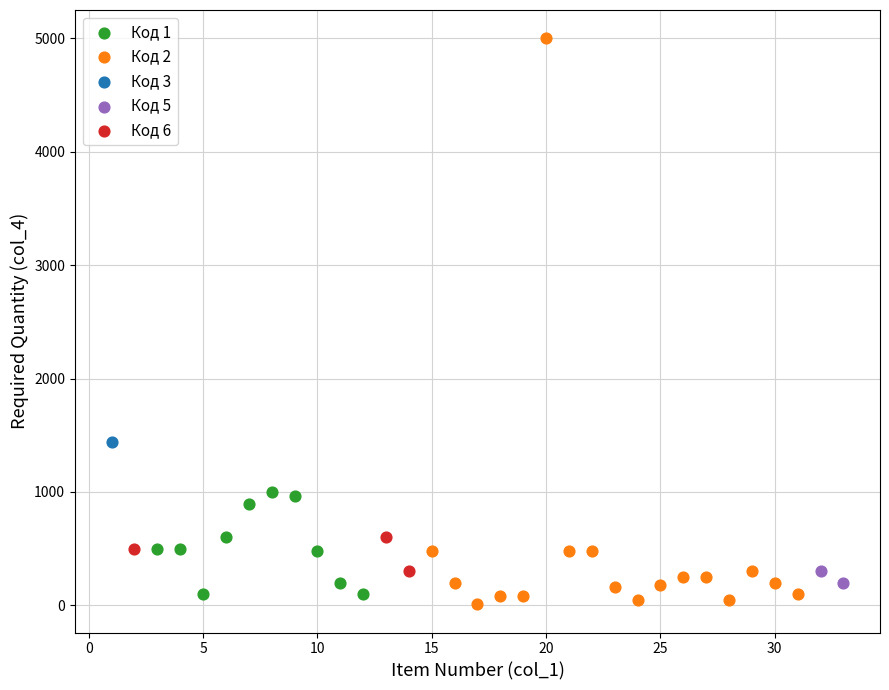

Which series reaches the maximum Y coordinate?

Код 2